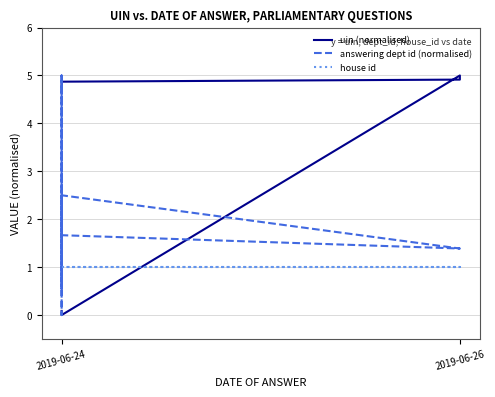

What value does the answering dept id (normalised) series have at 2019-06-24?

1.7